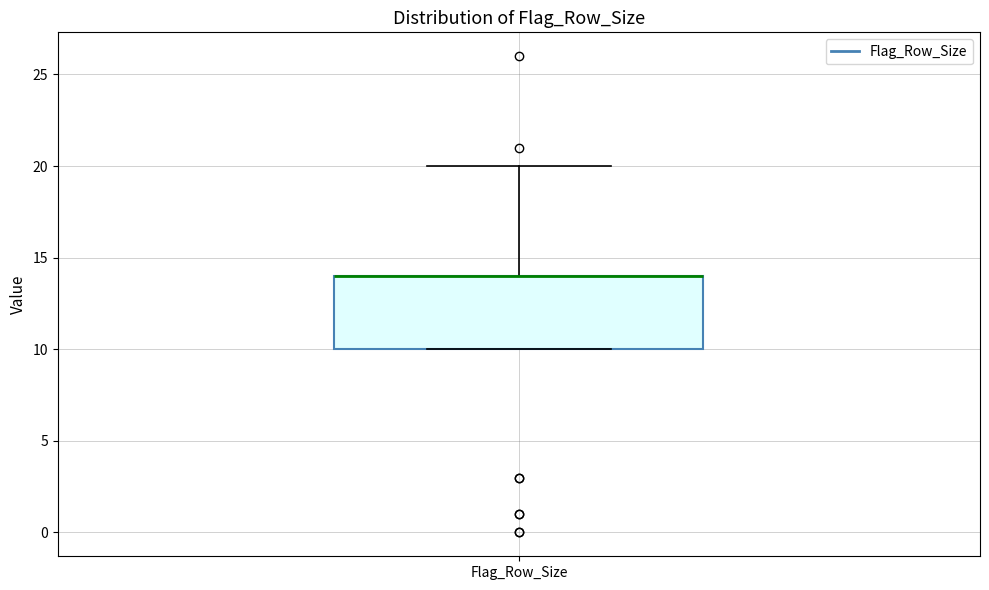

Read this box plot against the y-axis: the position of the median line, the range covered by the box, and the ends of both whiskers. The values are not printed on the chart, so give them approximately, as read against the axis.

median 14 (drawn on the box's upper edge), box 10 to 14, whiskers 10 to 20